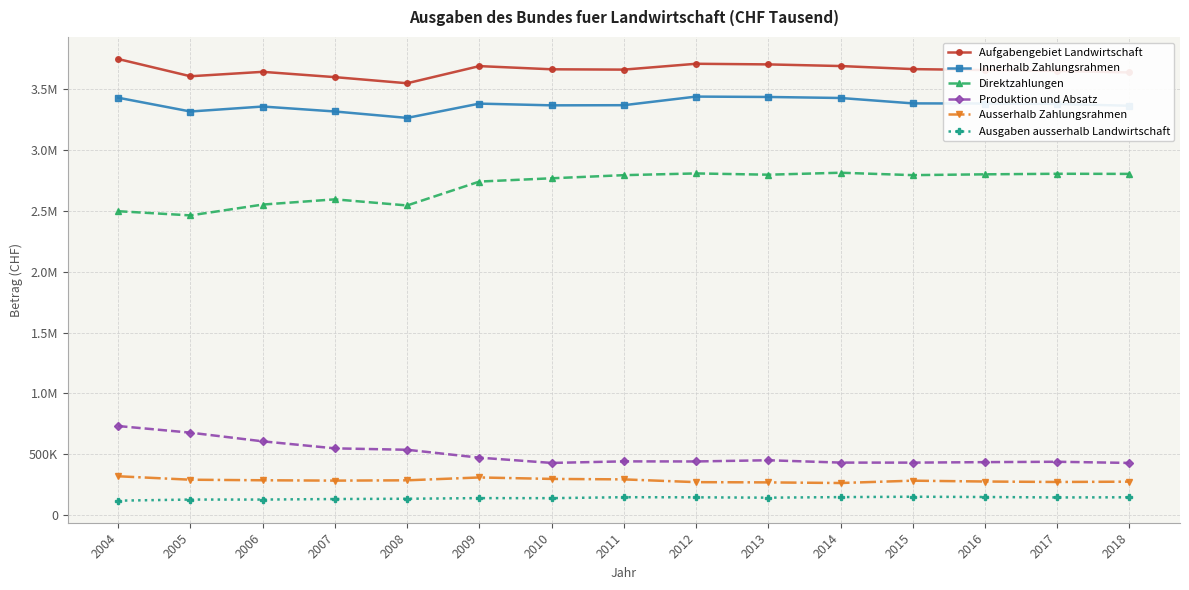

What are all the series names shown in the legend?

Aufgabengebiet Landwirtschaft, Innerhalb Zahlungsrahmen, Direktzahlungen, Produktion und Absatz, Ausserhalb Zahlungsrahmen, Ausgaben ausserhalb Landwirtschaft